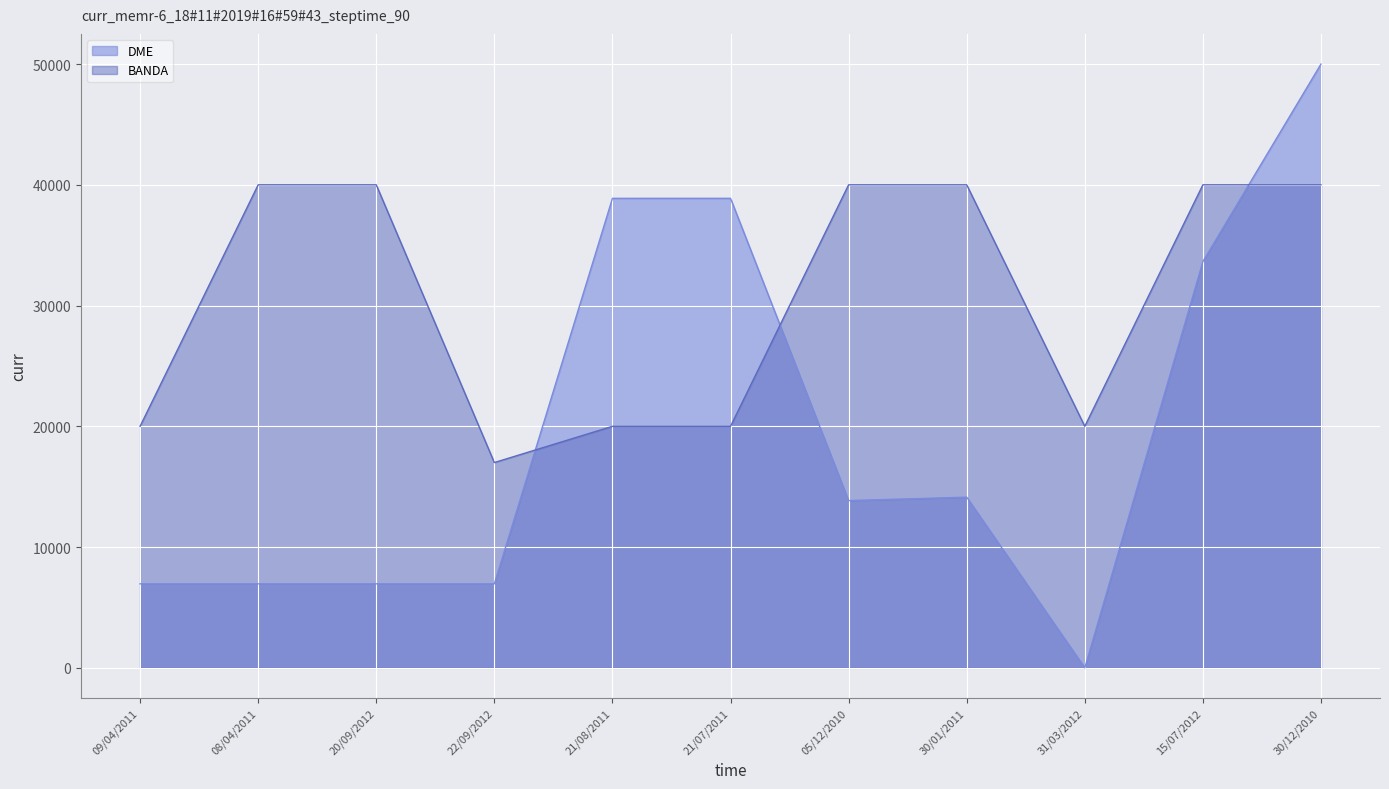

How many lines are shown in the chart?

2